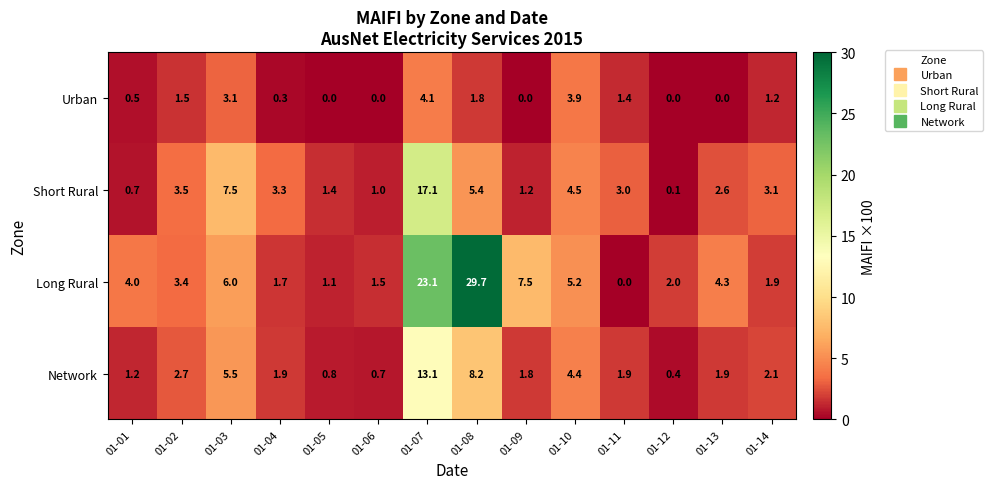

What is the minimum value for Network?

0.4